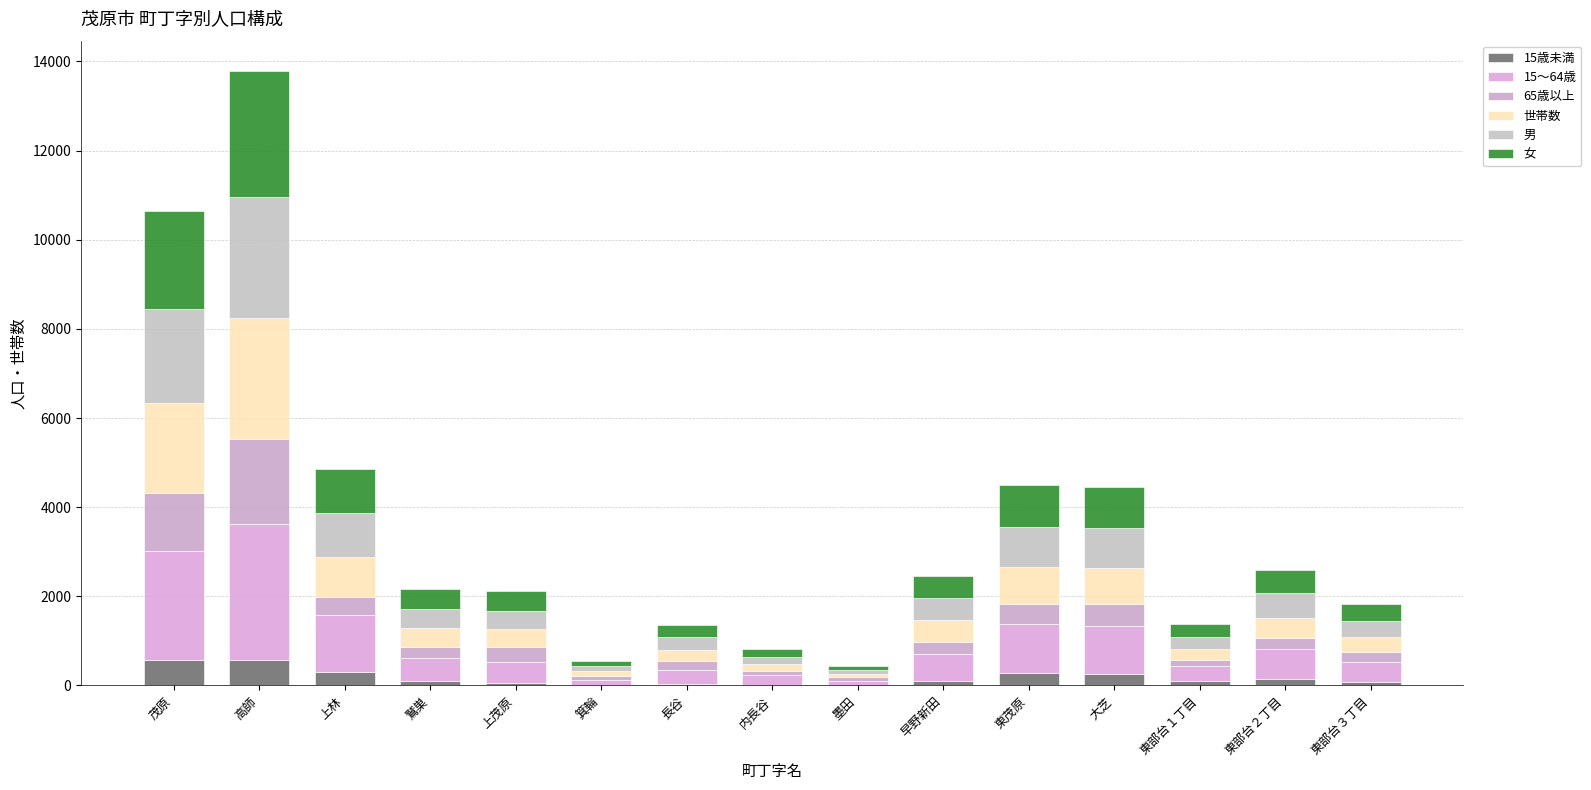

Read the 65歳以上 value at 墨田.

82